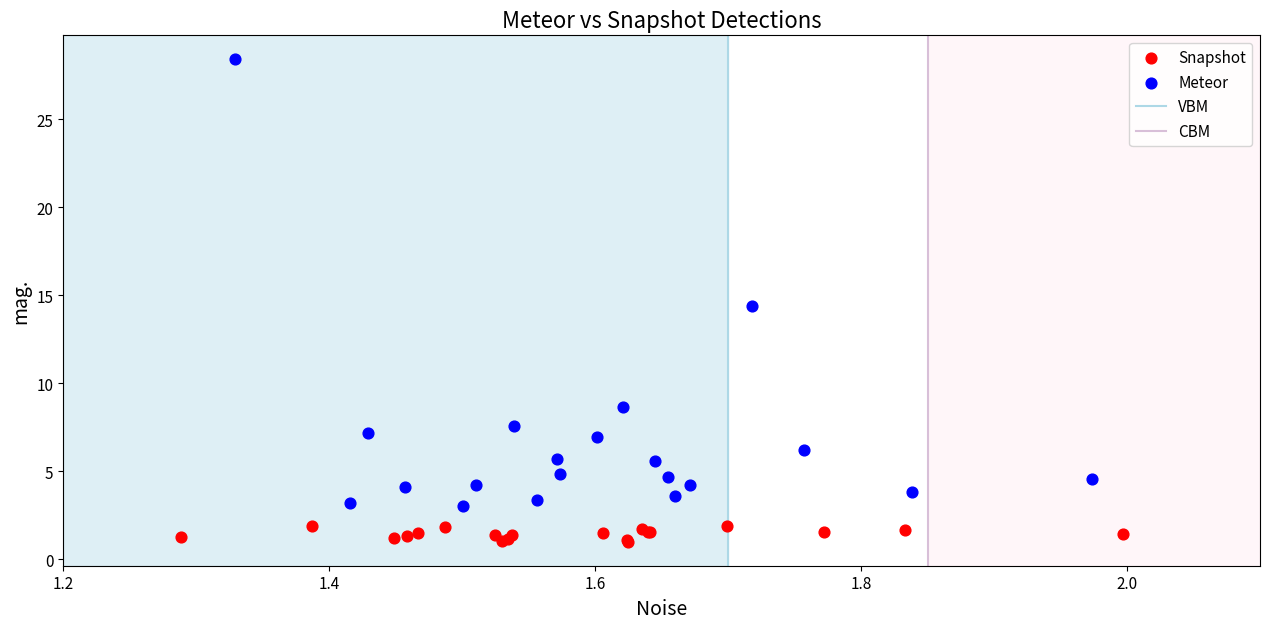

Which series contains the highest Y value?

Meteor